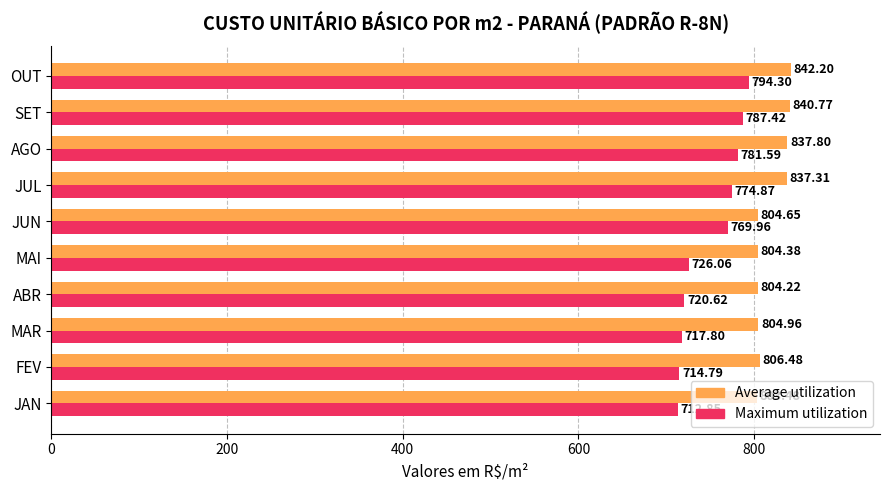

Where is Maximum utilization nearest to the value 753?

JUN